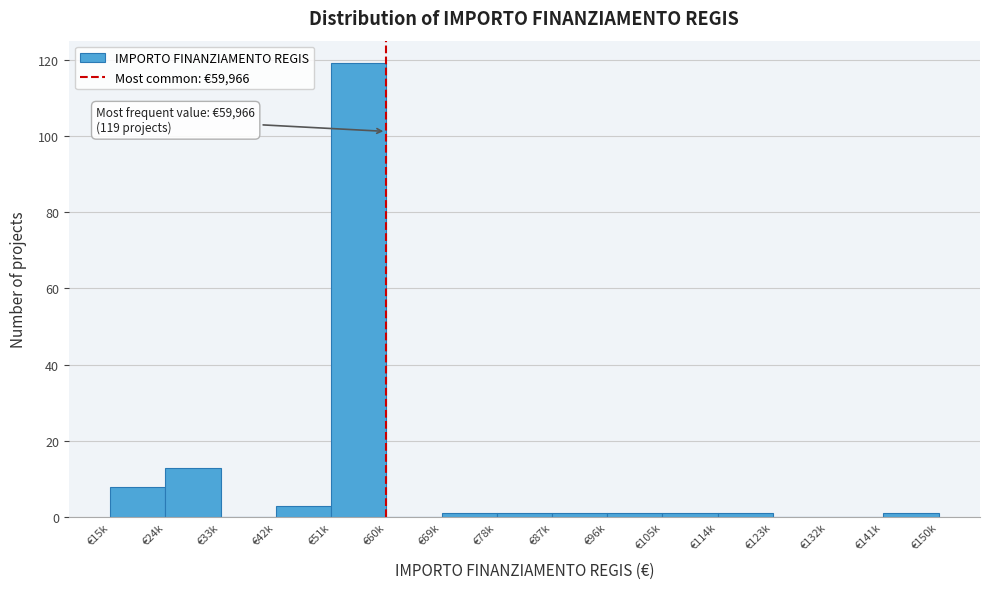

Reading right to left, transcribe all the data shown in this chart.

€141k=1	€132k=0	€123k=0	€114k=1	€105k=1	€96k=1	€87k=1	€78k=1	€69k=1	€60k=0	€51k=119	€42k=3	€33k=0	€24k=13	€15k=8